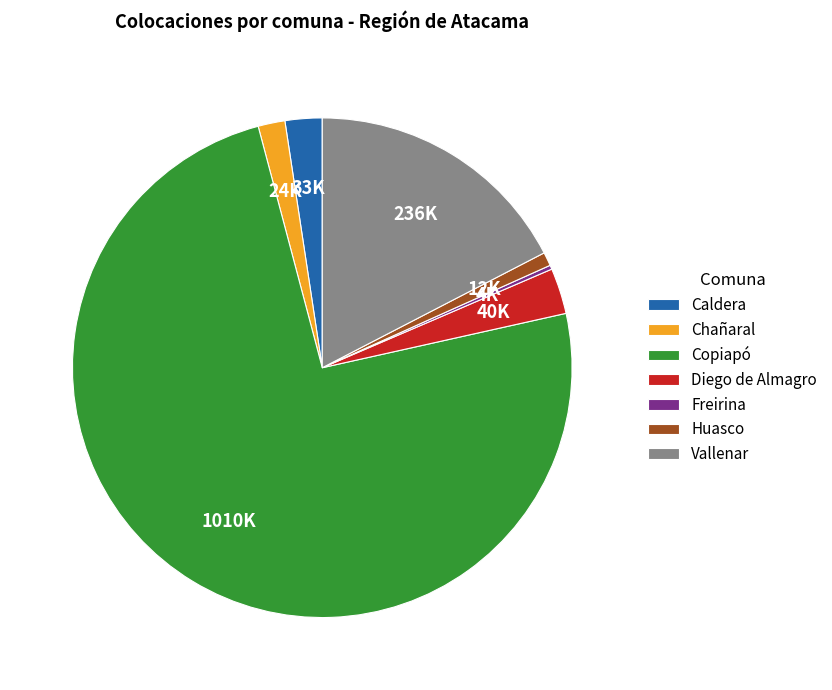

Is Copiapó the majority of the pie?

Yes